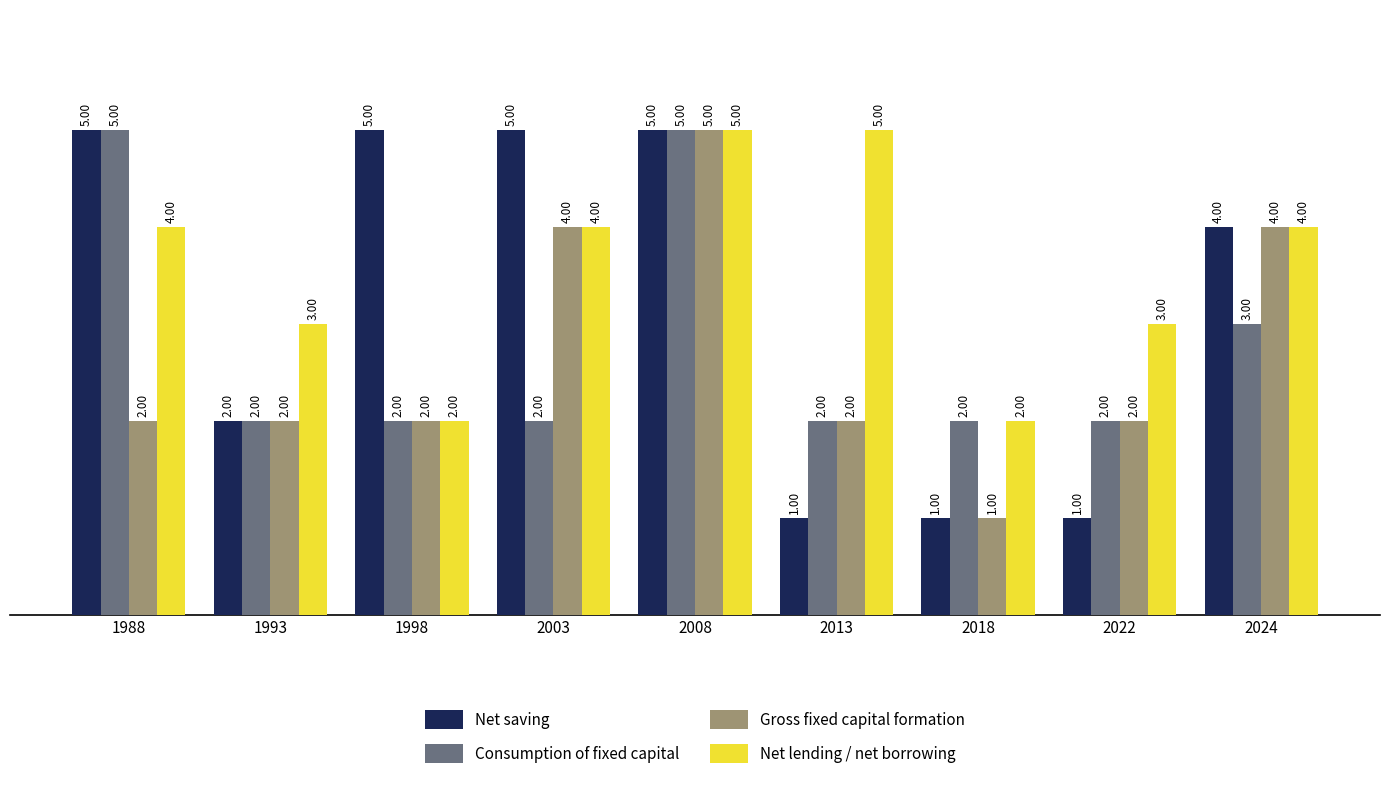

What is the total value across all series at 1988?

16